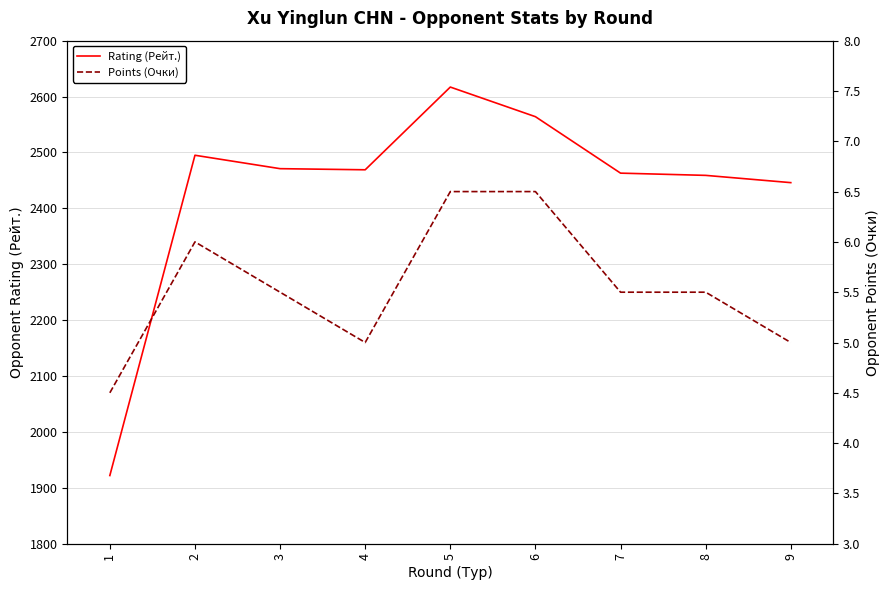

What are all the series names shown in the legend?

Rating (Рейт.), Points (Очки)